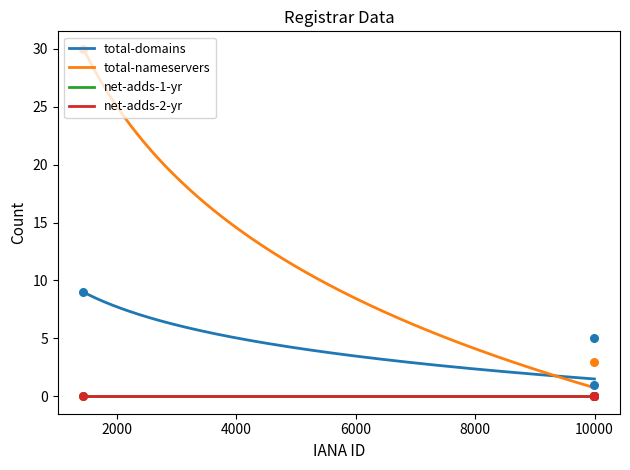

Which series reaches the maximum Y coordinate?

total-nameservers